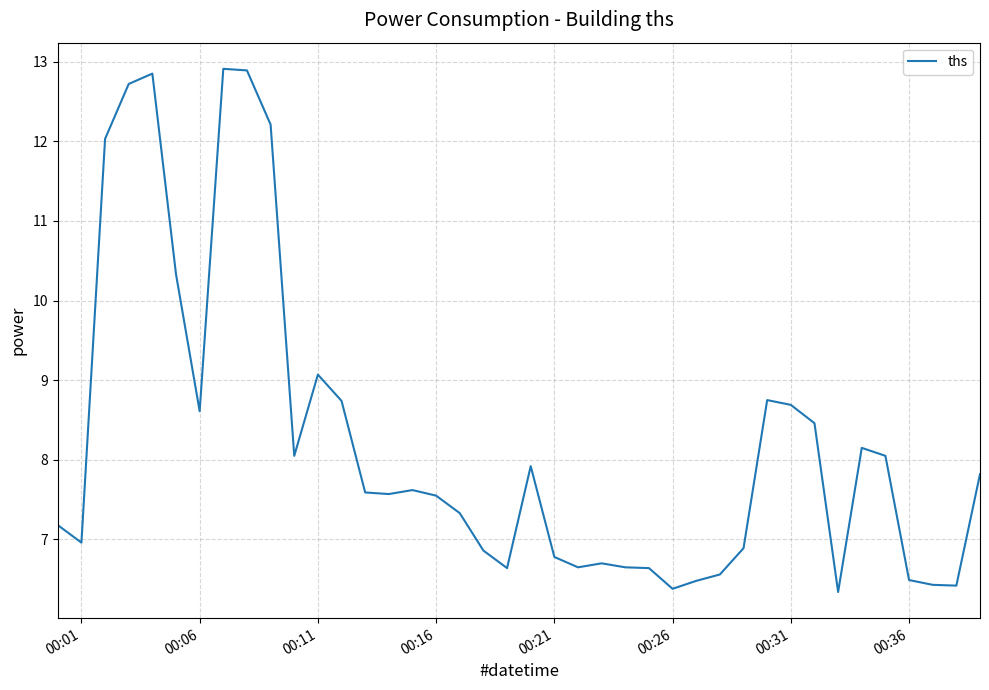

Does the chart have visible grid lines?

Yes